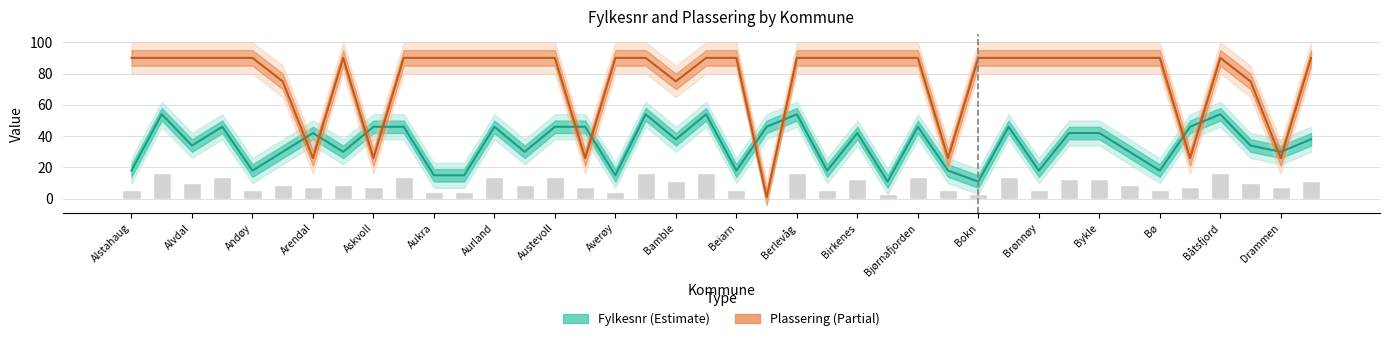

Does the chart contain stacked bars?

No